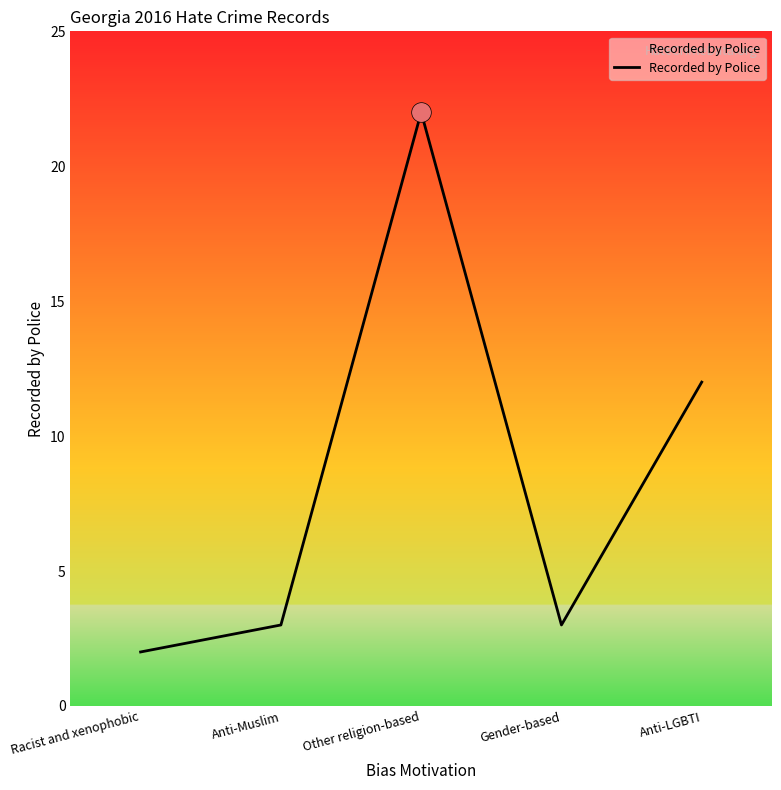

What is the change in value from Racist and xenophobic to Anti-LGBTI?

+10